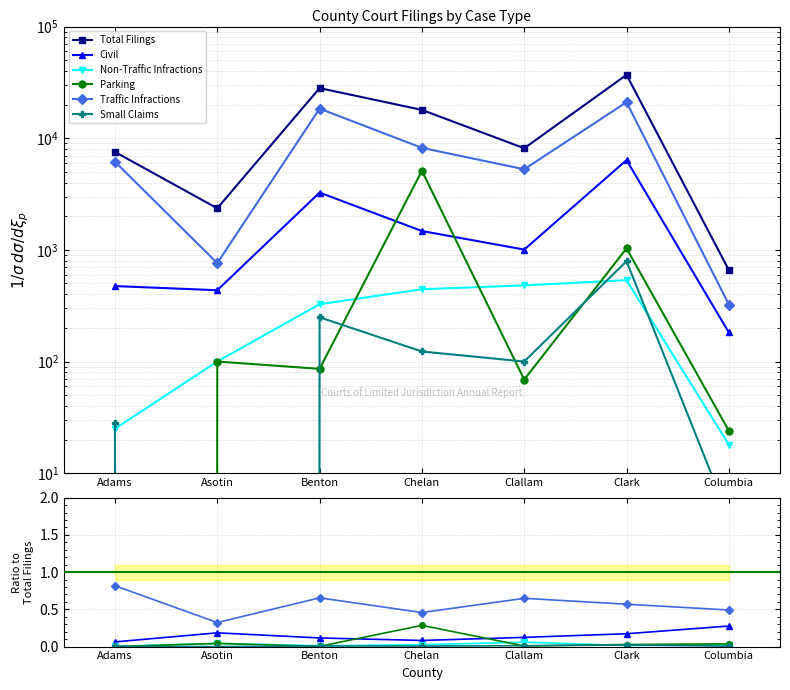

True or false: Civil has more than 2 interior local peaks.

False